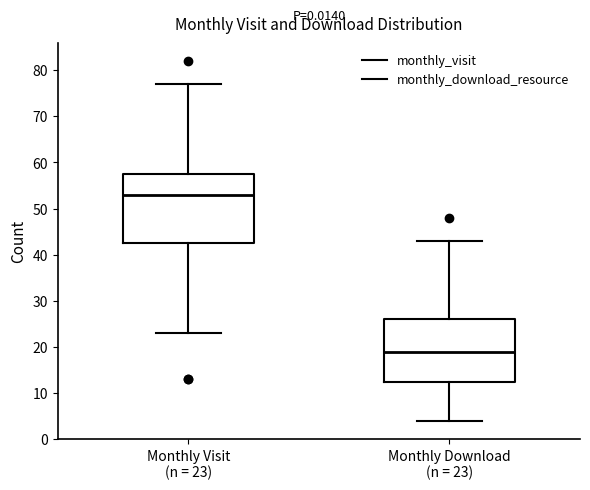

Which box has the lowest median line?

Monthly Download (n = 23)